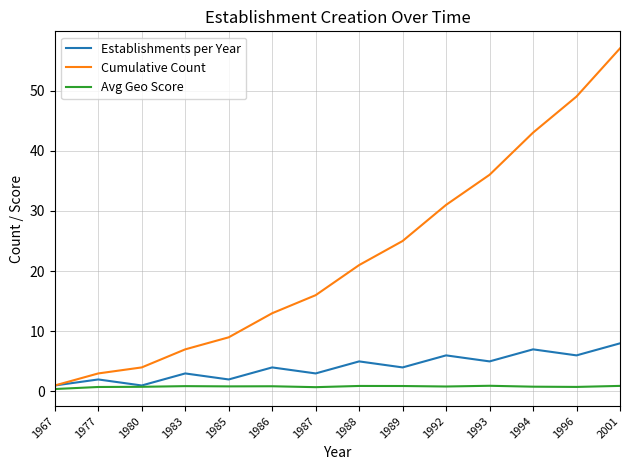

Read the Avg Geo Score value at 1967.

0.4